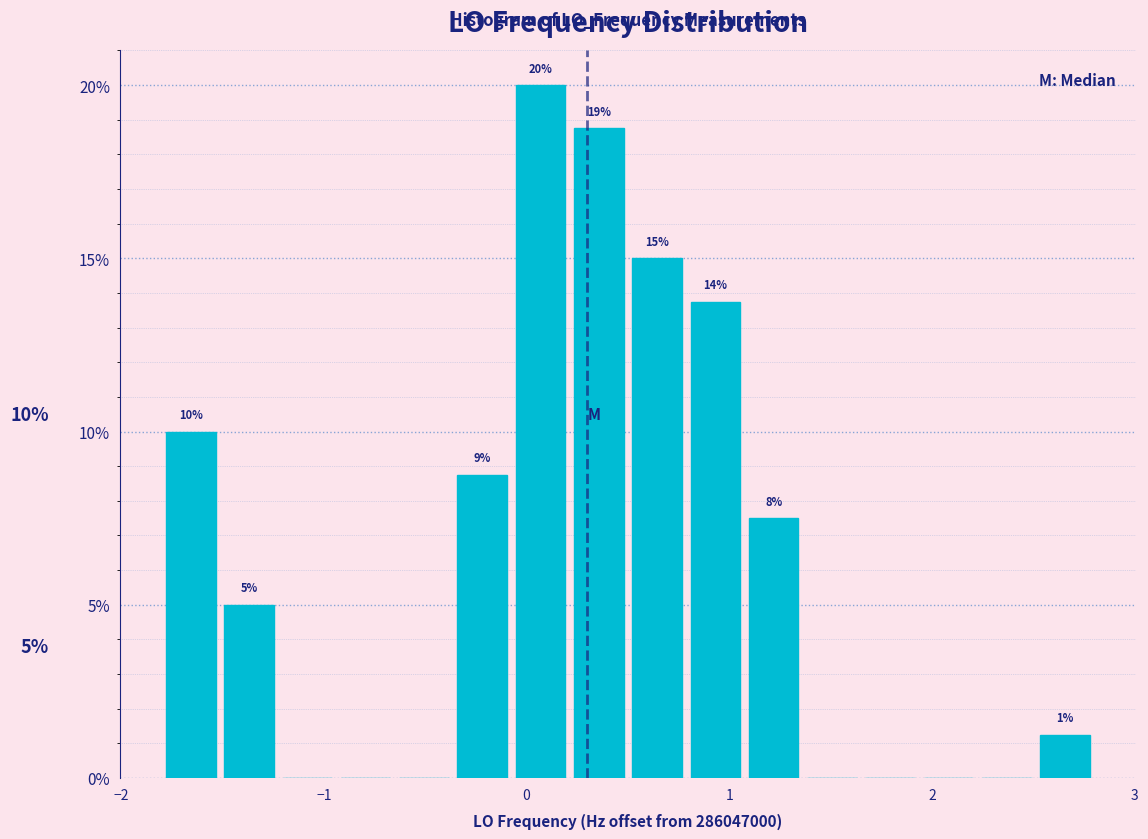

Around what value on the x-axis is the tallest bar? Give the approximate position of its centre, as read against the axis.

0.1